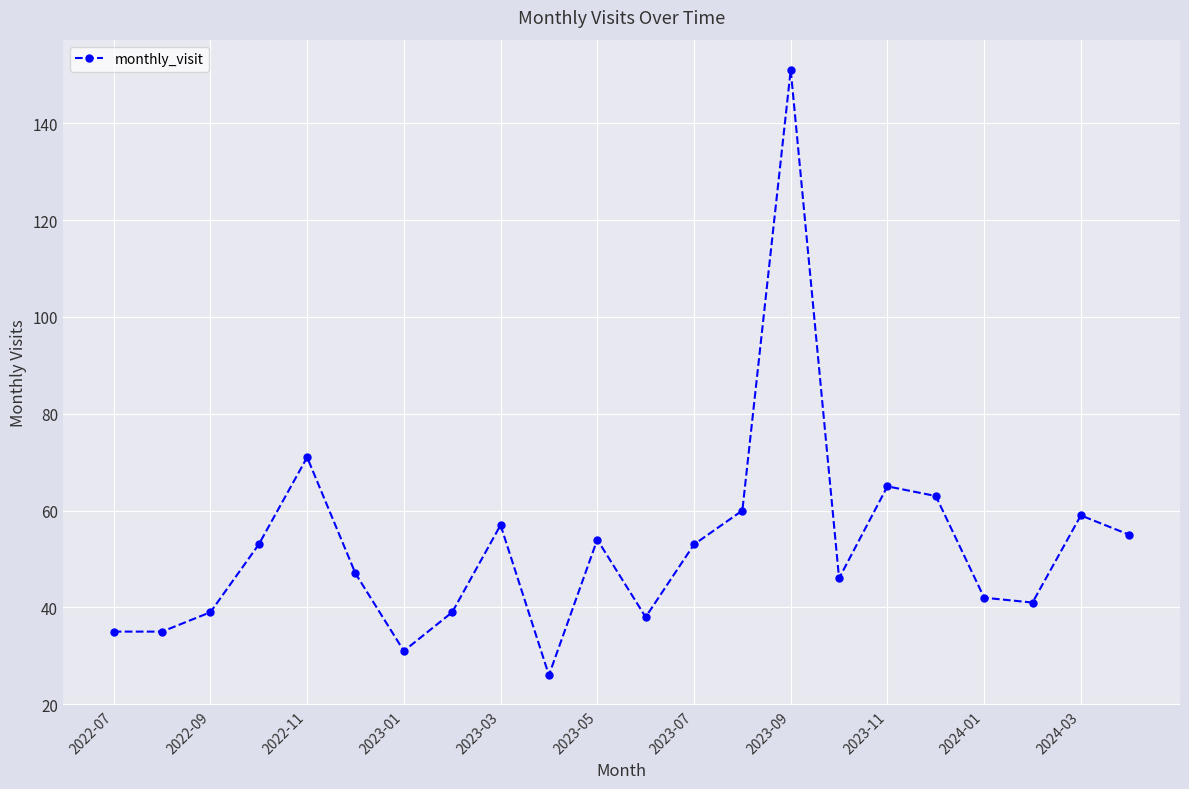

What is the value of the 16th point from the left?

46